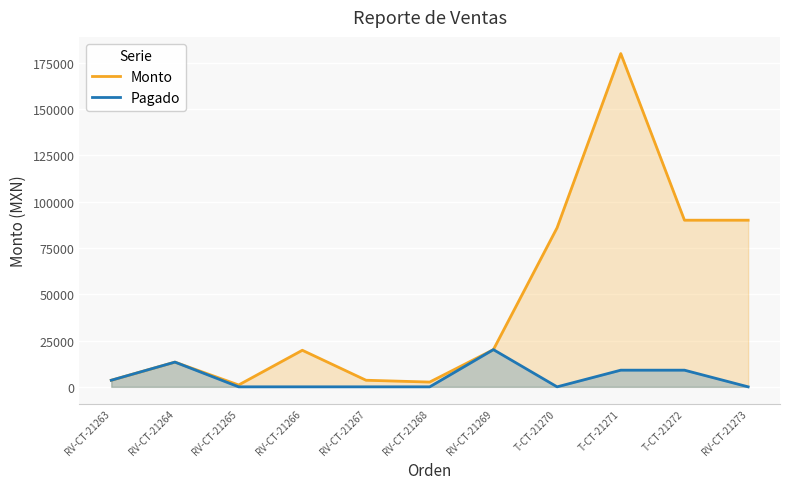

Reading left to right, extract all data points from this chart.

Monto: RV-CT-21263=3560	RV-CT-21264=13350	RV-CT-21265=1000	RV-CT-21266=19750	RV-CT-21267=3560	RV-CT-21268=2580	RV-CT-21269=20100	T-CT-21270=85920	T-CT-21271=180000	T-CT-21272=90000	RV-CT-21273=90000
Pagado: RV-CT-21263=3560	RV-CT-21264=13350	RV-CT-21265=0	RV-CT-21266=0	RV-CT-21267=0	RV-CT-21268=0	RV-CT-21269=20100	T-CT-21270=0	T-CT-21271=9000	T-CT-21272=9000	RV-CT-21273=0